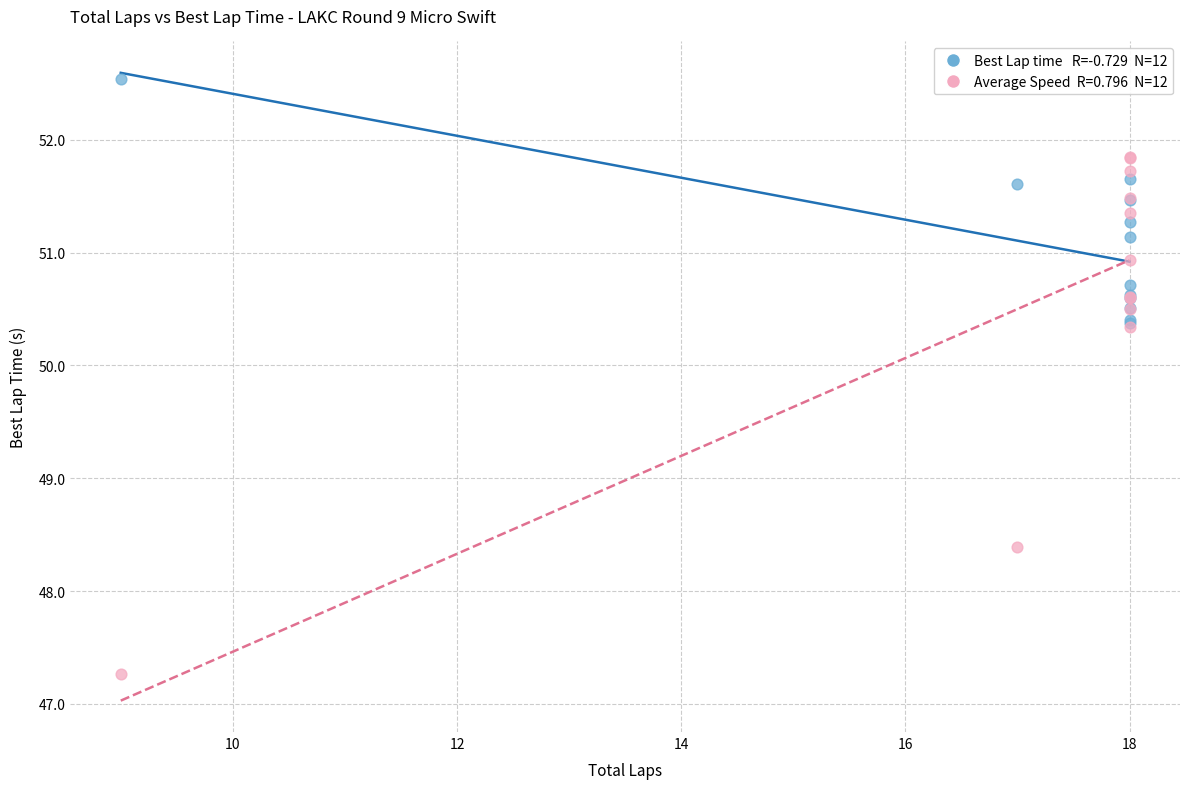

Across all series, what Y value is closest to 49?

48.4